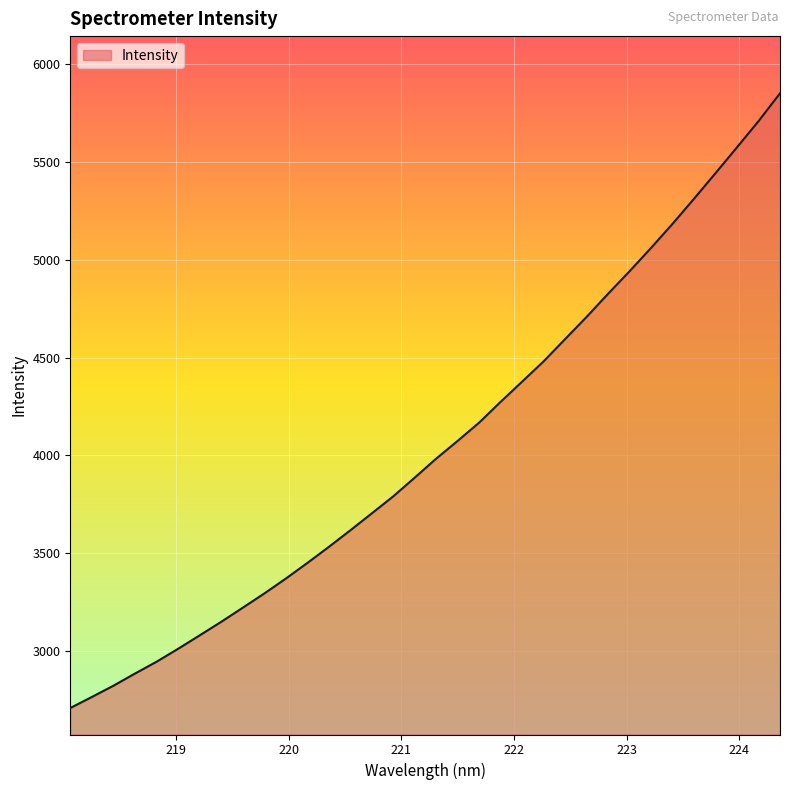

What is the minimum value shown in the chart?

2707.7